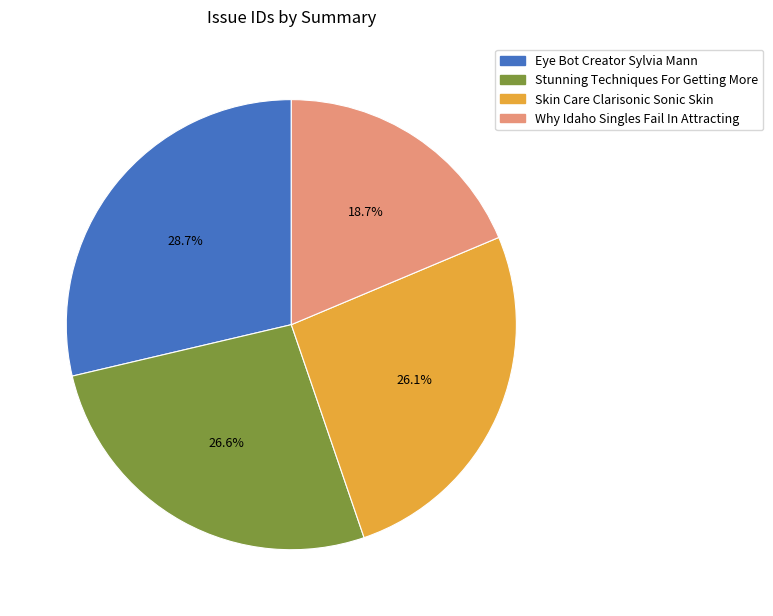

Does any single category account for the majority?

No